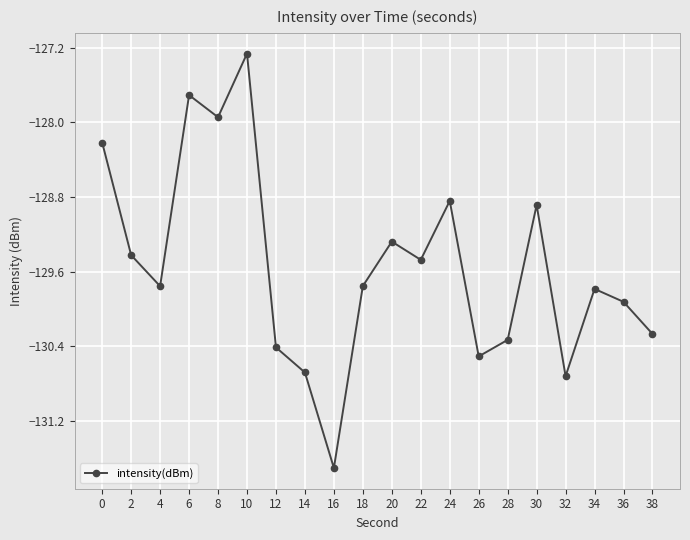

What is the greatest value displayed?

-127.3